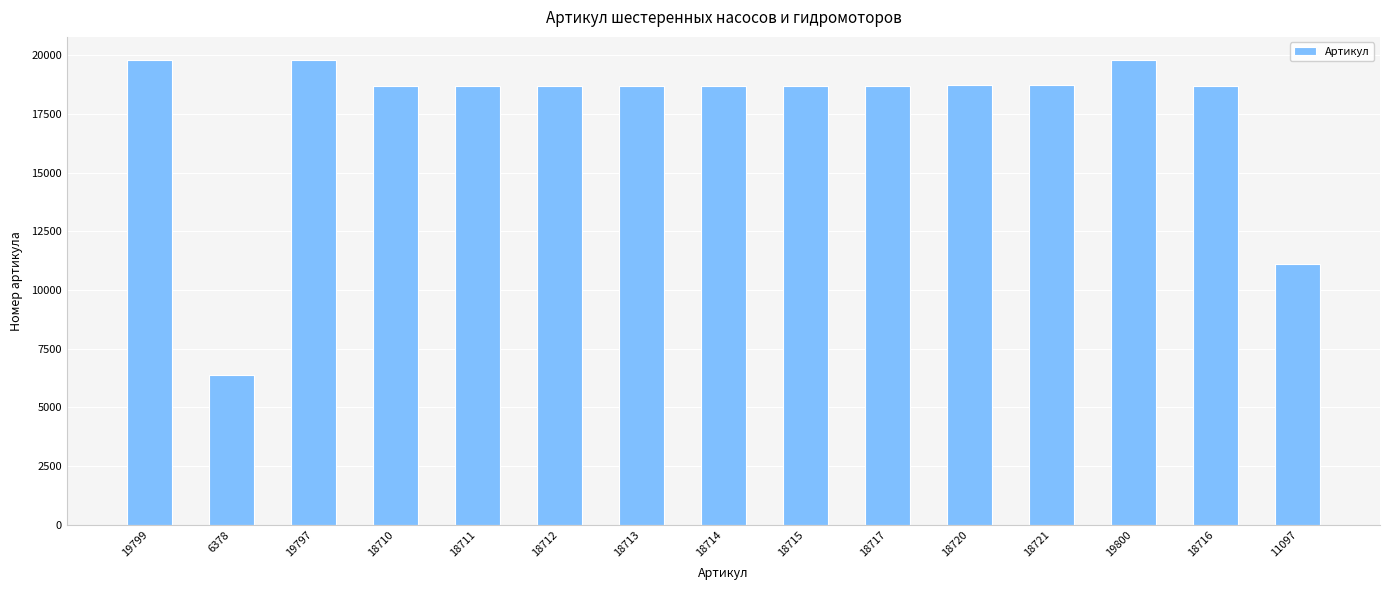

What is the label of the 11th bar from the right?

18711